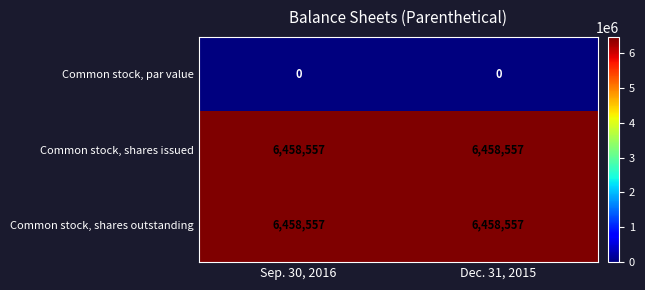

Is it true that Common stock, shares issued equals 2849367 at Sep. 30, 2016?

False